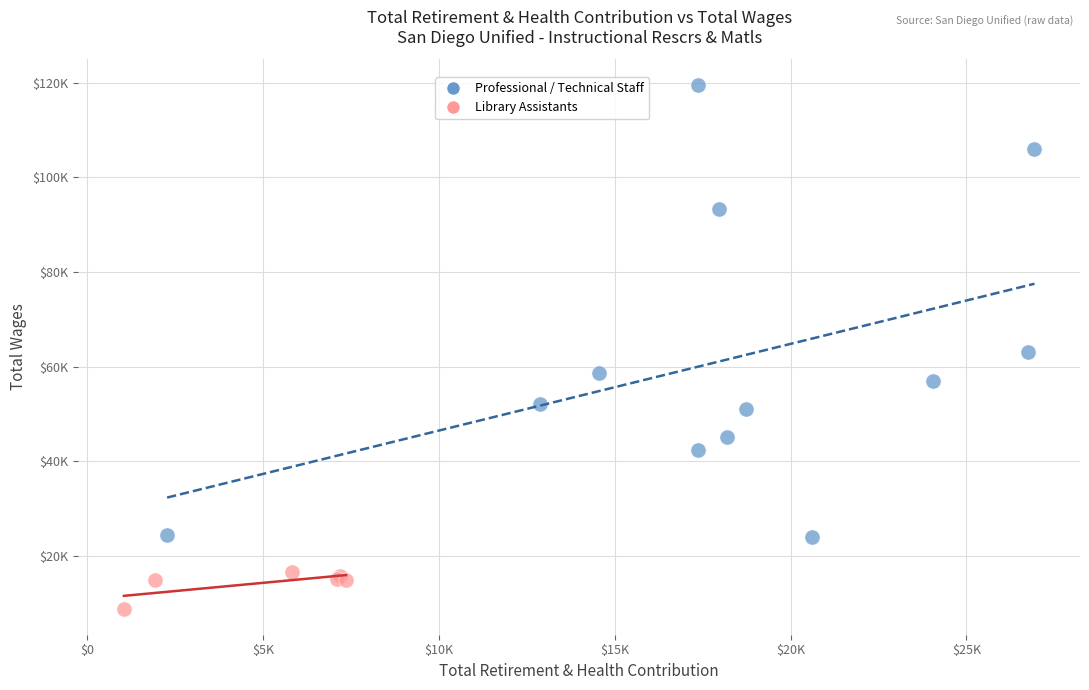

What are all the series names shown in the legend?

Professional / Technical Staff, Library Assistants